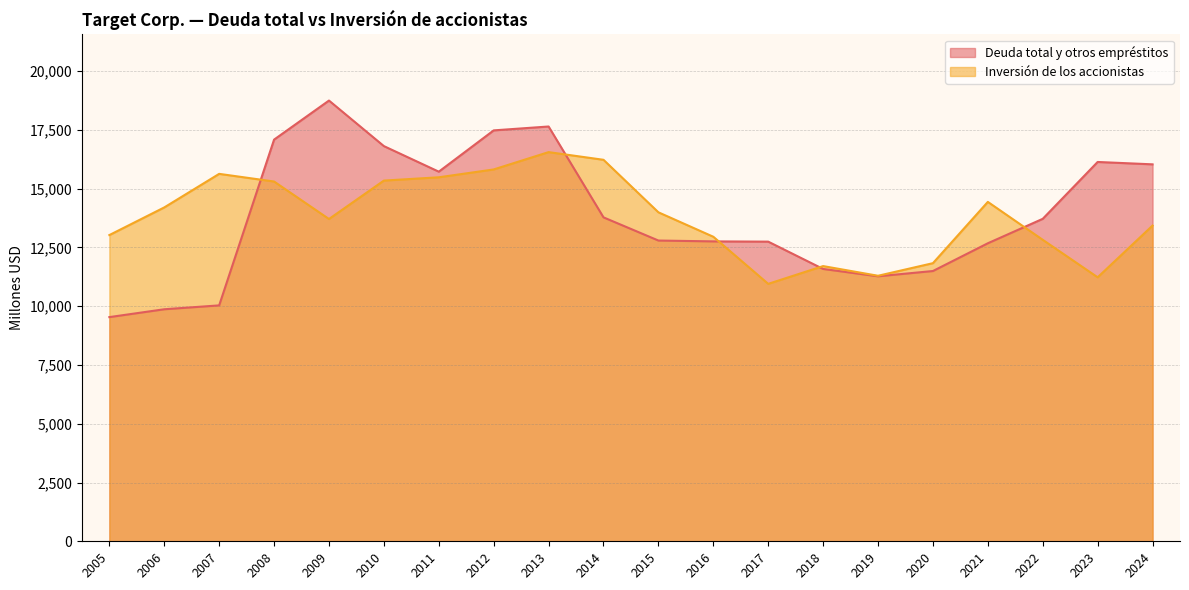

Between 2008 and 2021, which series saw the biggest shift?

Deuda total y otros empréstitos